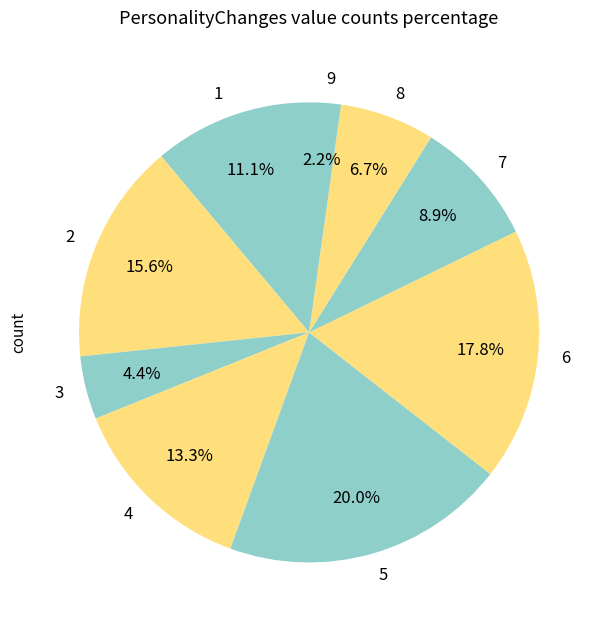

How many segments does this pie chart have?

9